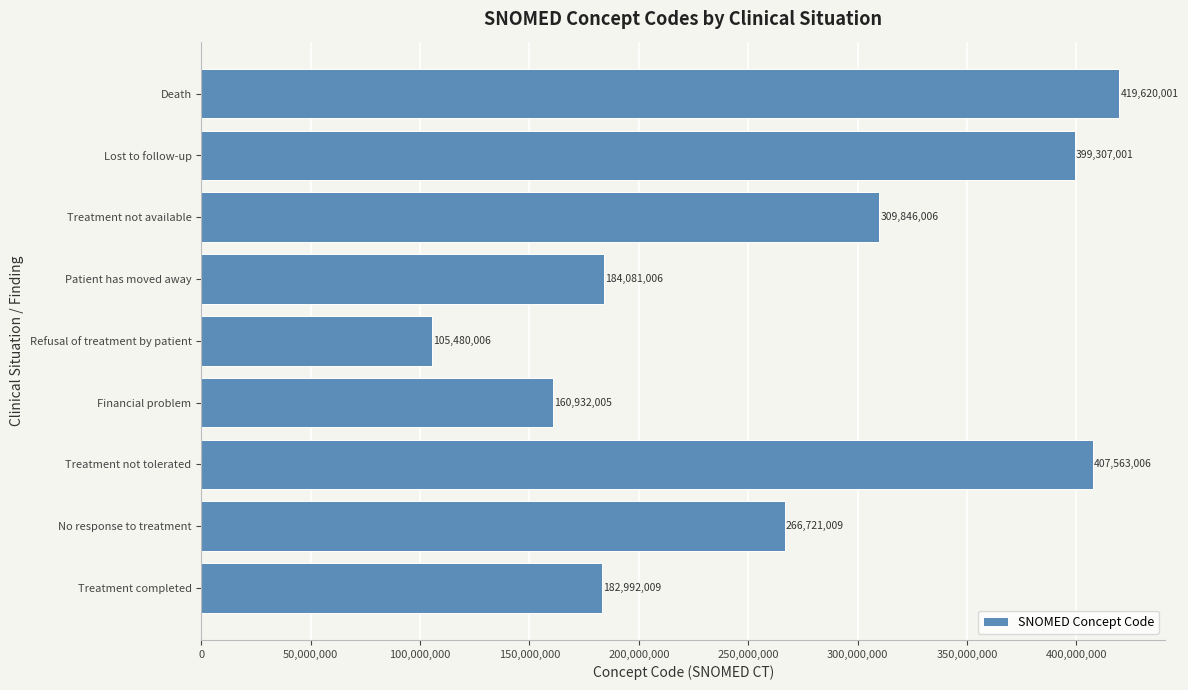

Which category has the highest value across all series?

Death